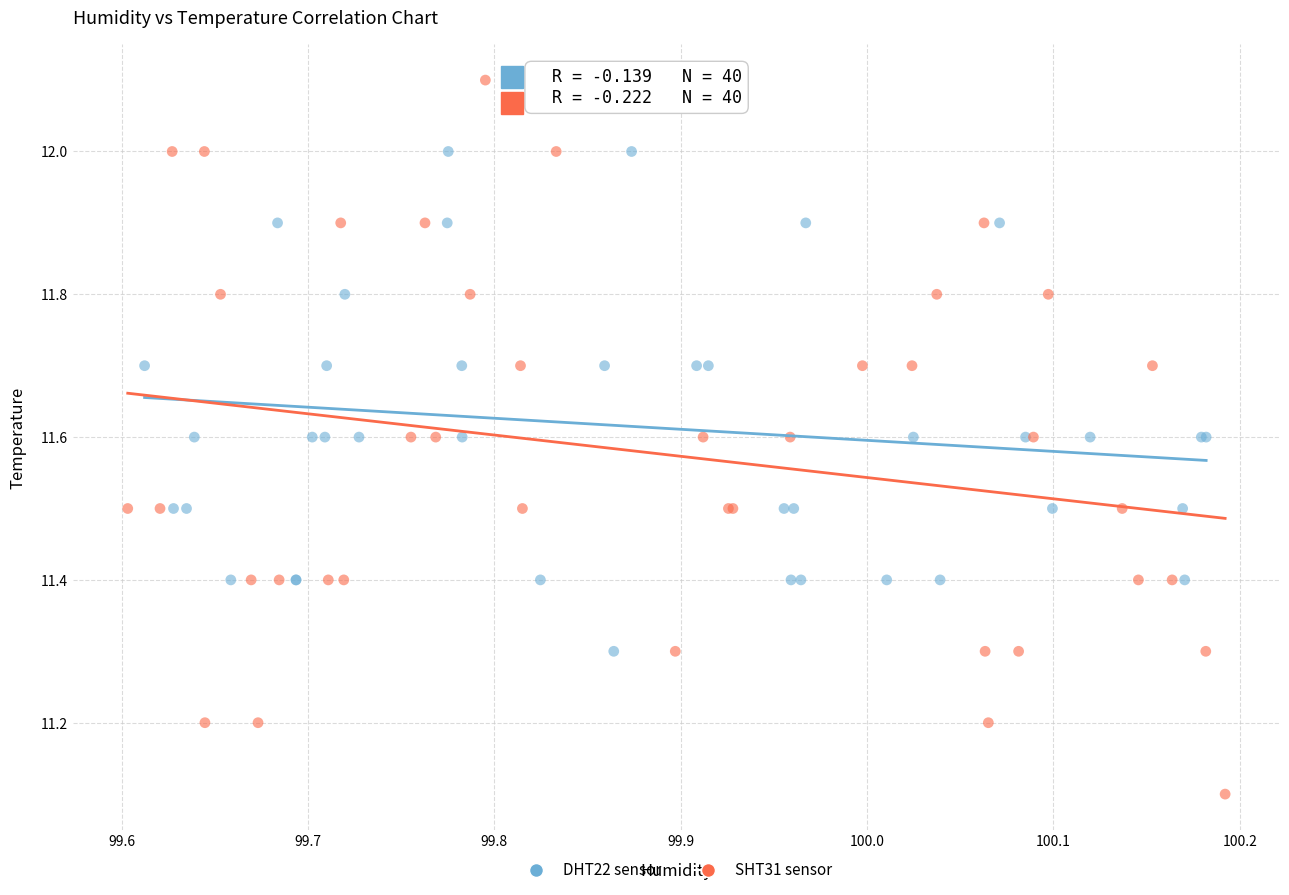

Which series contains the lowest Y value?

SHT31 sensor